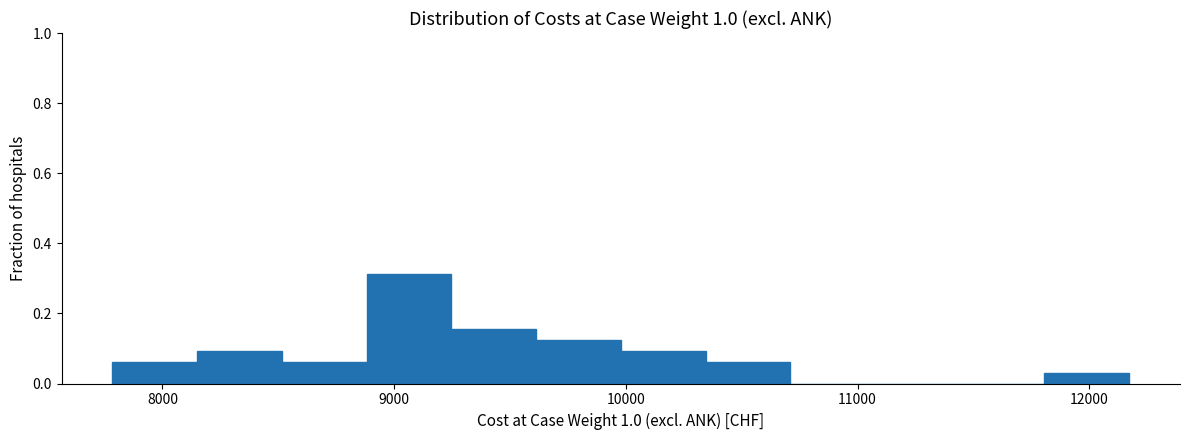

Around what value on the x-axis is the tallest bar? Give the approximate position of its centre, as read against the axis.

9100